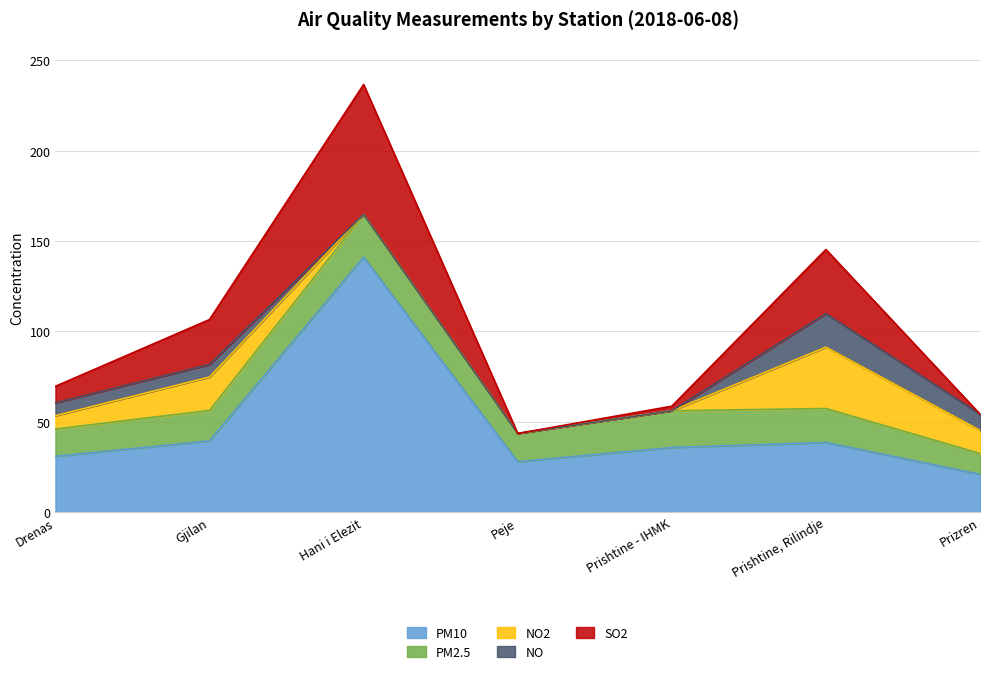

Rank the series by their maximum value, from highest to lowest.

PM10, SO2, NO2, PM2.5, NO